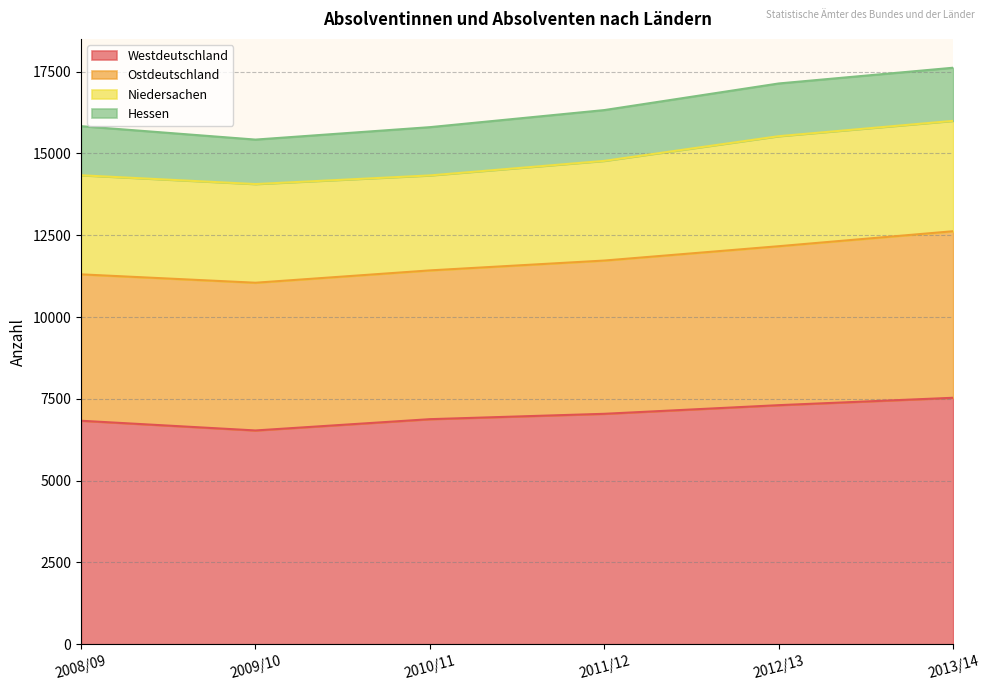

What is the label of the 5th point from the right?

2009/10